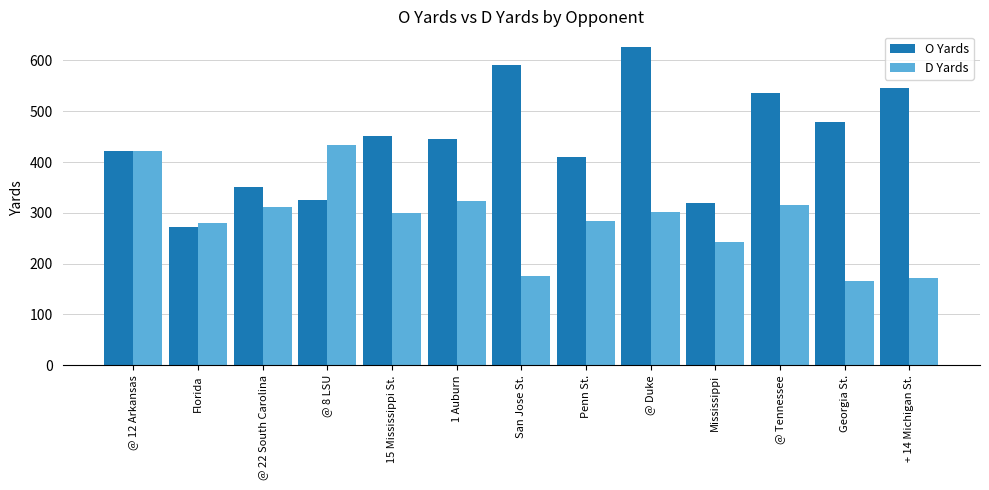

What is the sum of the D Yards values at Georgia St. and @ Tennessee?

480